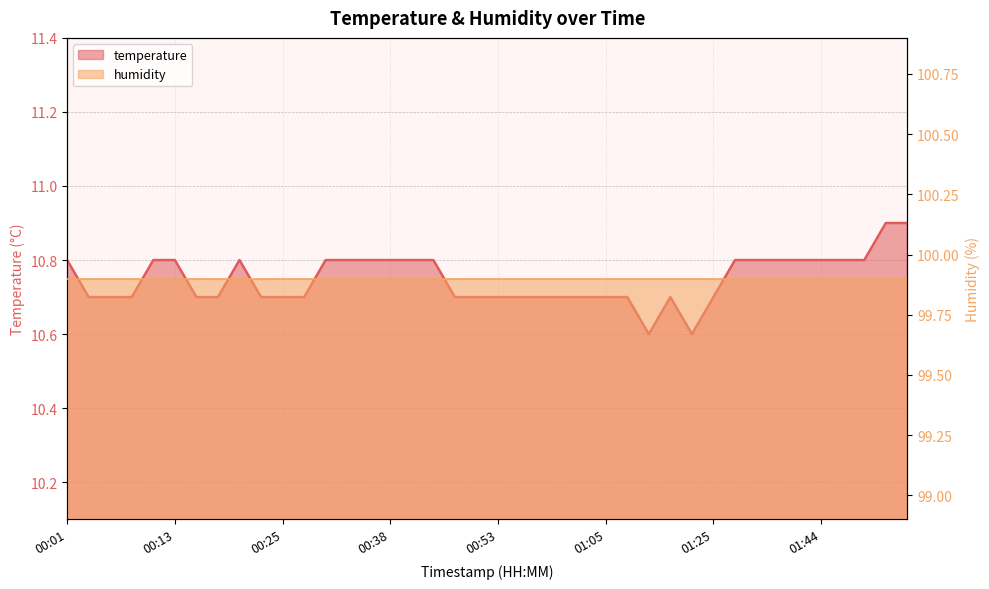

Count the values in the range 10 to 11.

40